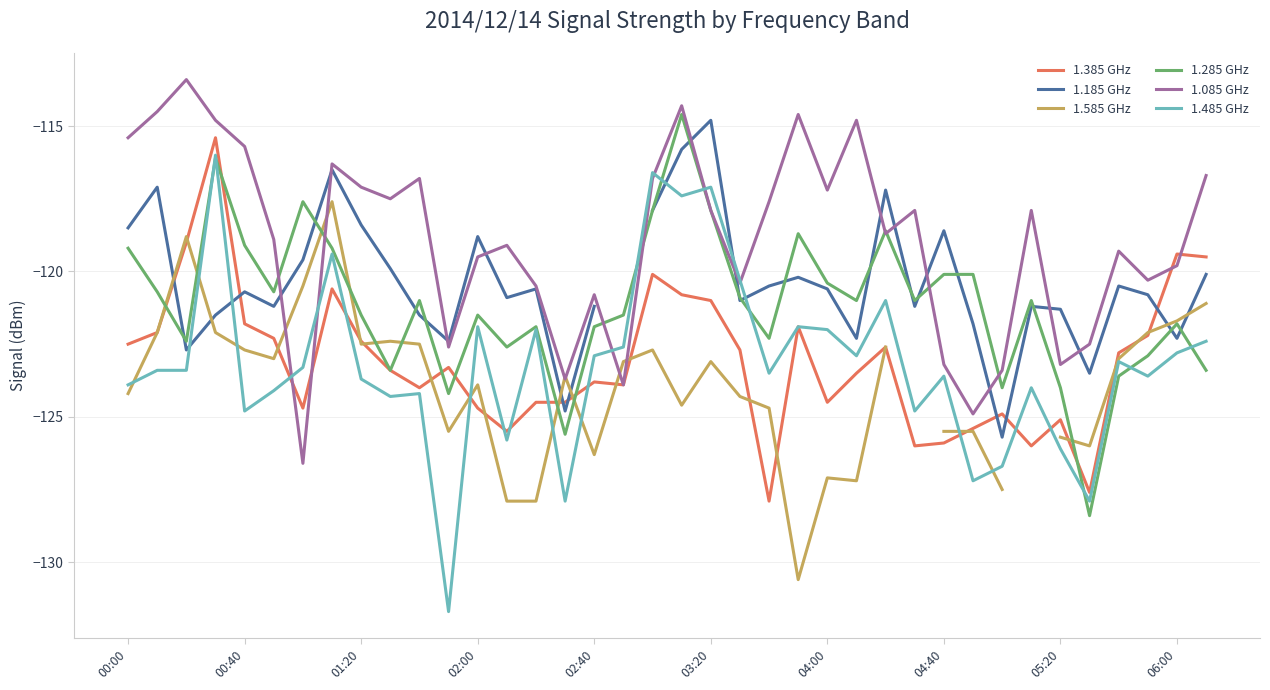

True or false: 1.385 GHz has more than 2 points higher than both neighbors.

True